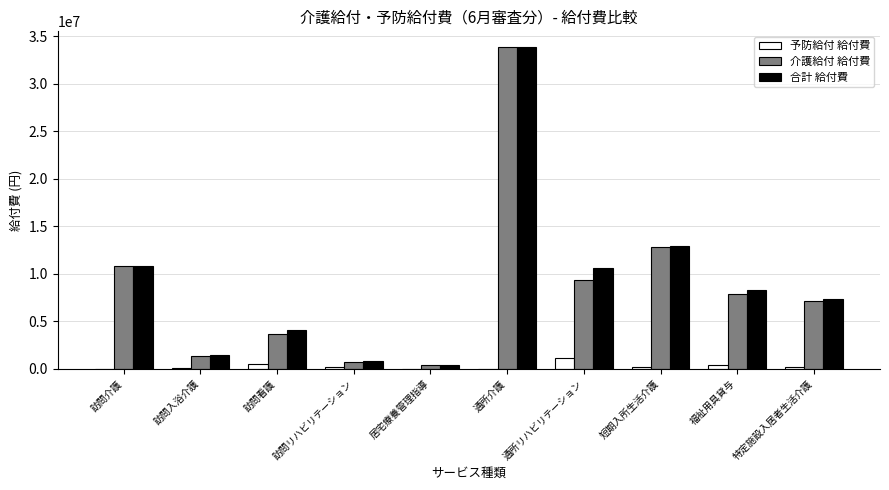

What is the sum of all 予防給付 給付費 values?

2666404